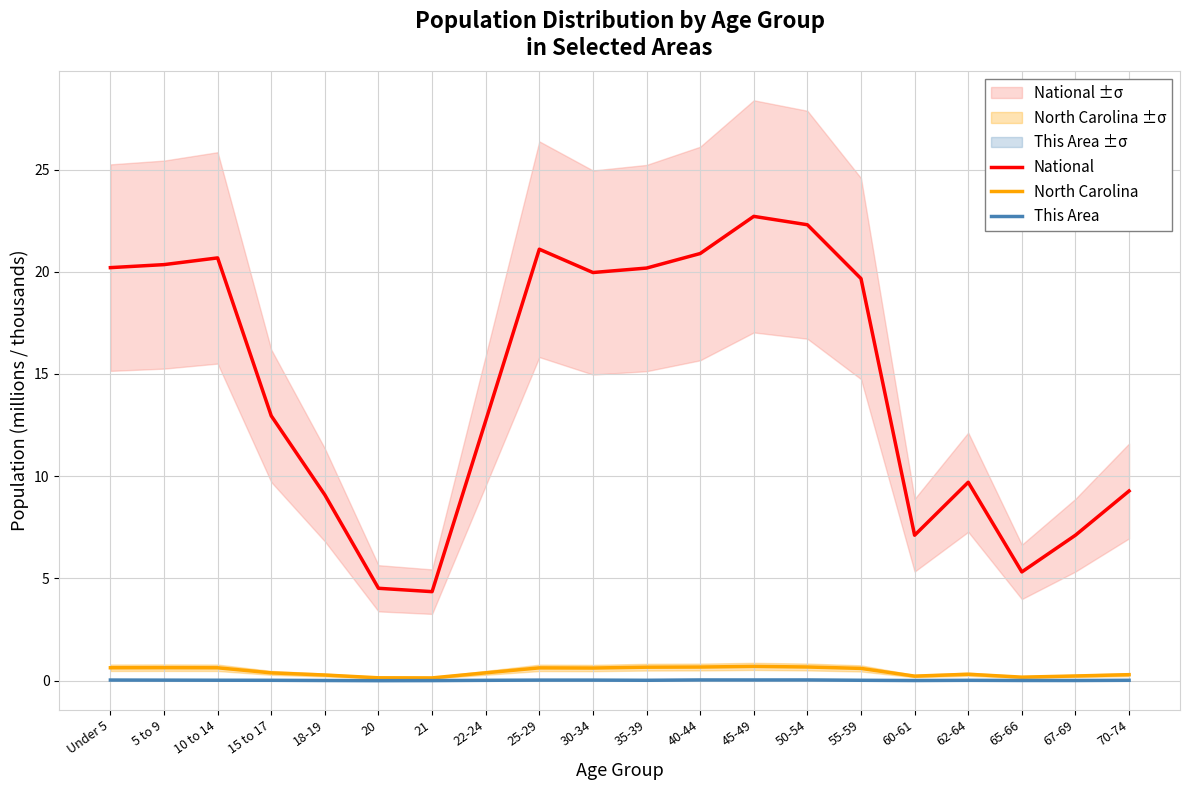

True or false: This Area has more than 1 points higher than both neighbors.

True